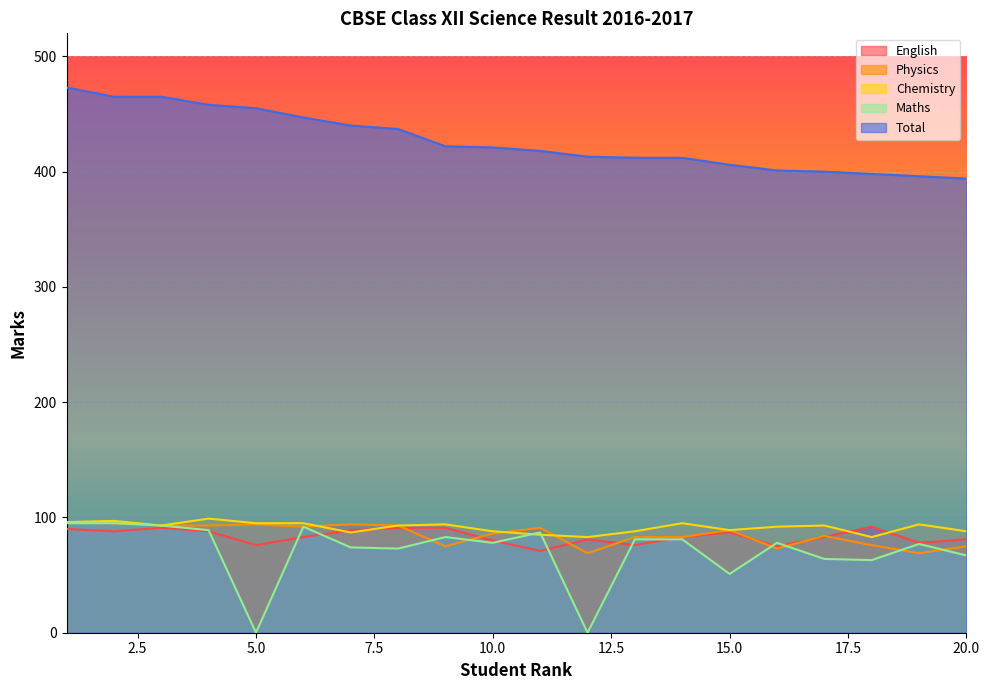

Which series has the widest spread of values?

Maths